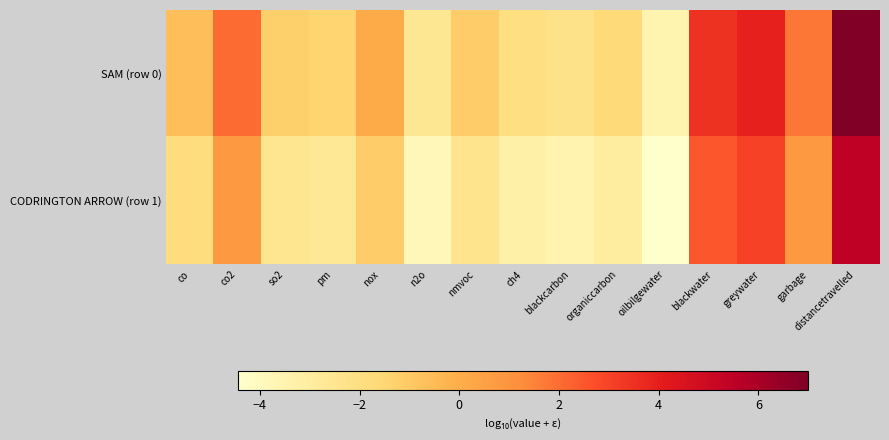

At which category does the chart reach its minimum across all series?

oilbilgewater